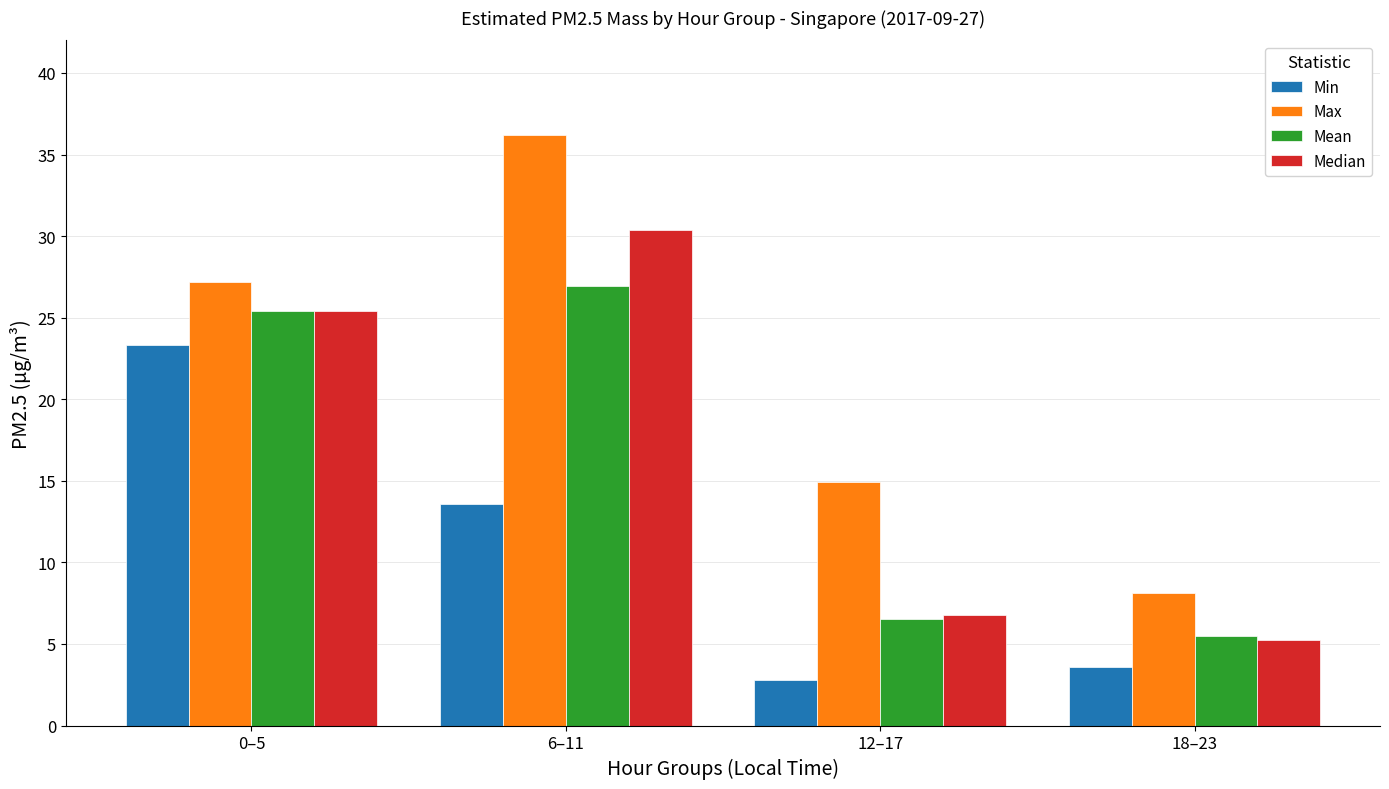

Between 6–11 and 12–17, which series saw the biggest shift?

Median